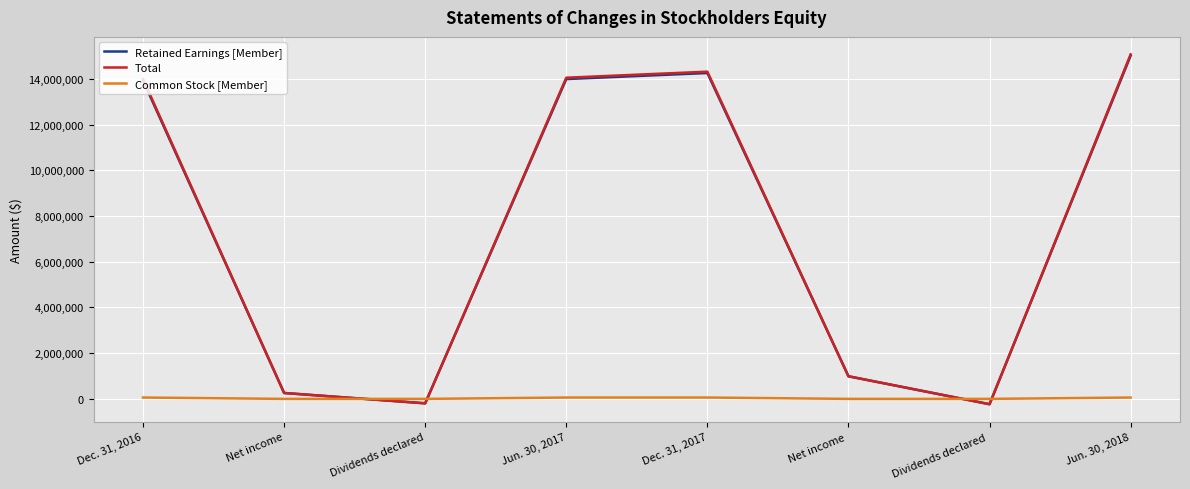

How many lines are shown in the chart?

3